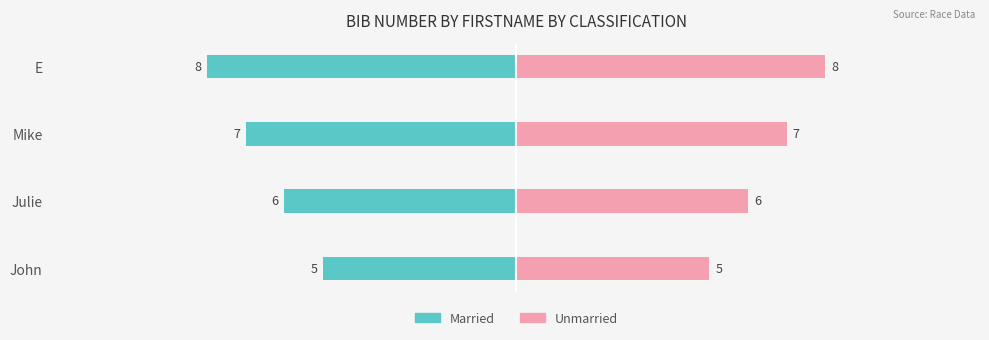

Is it true that Unmarried equals 8 at John?

False